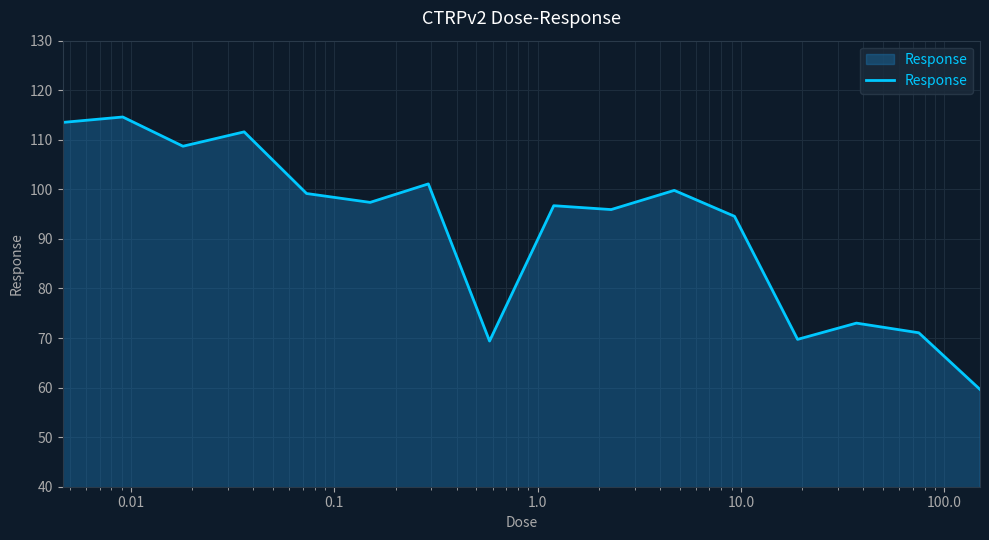

What is the greatest value displayed?

114.6